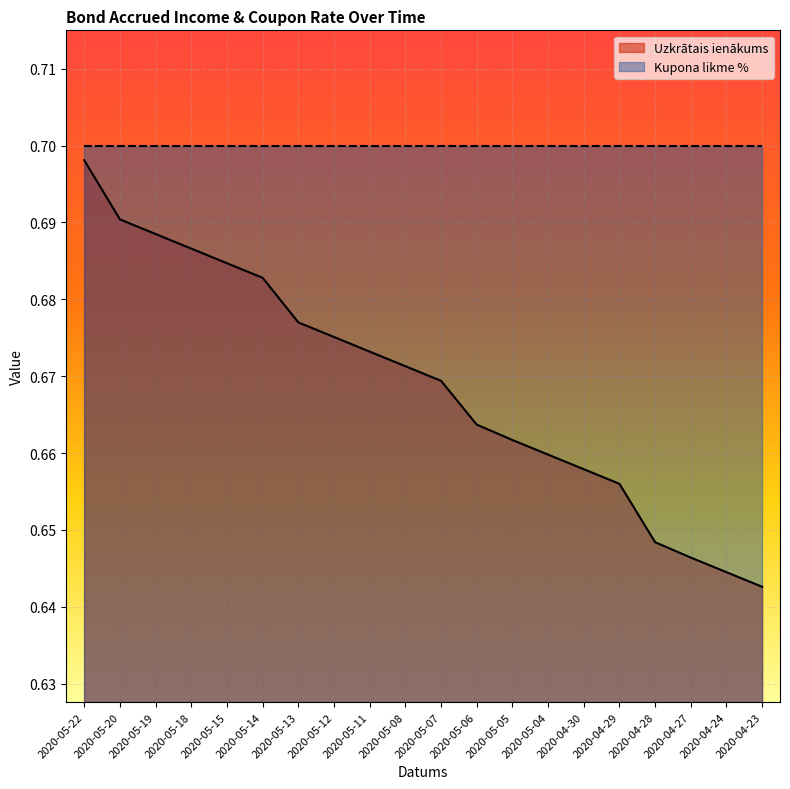

Is the value of Uzkrātais ienākums at 2020-05-19 greater than the value of Kupona likme % at 2020-05-14?

No